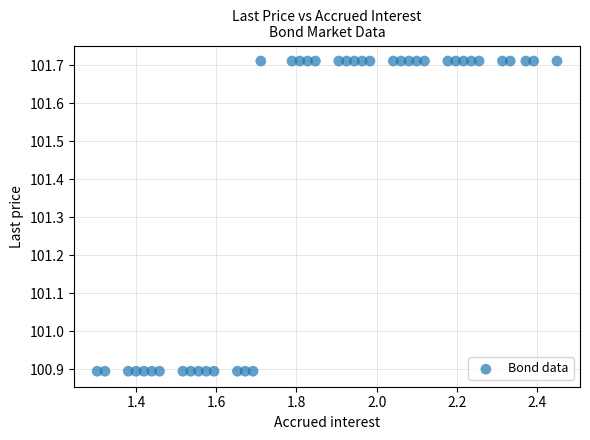

What is the range of Y values (max minus min)?

0.8